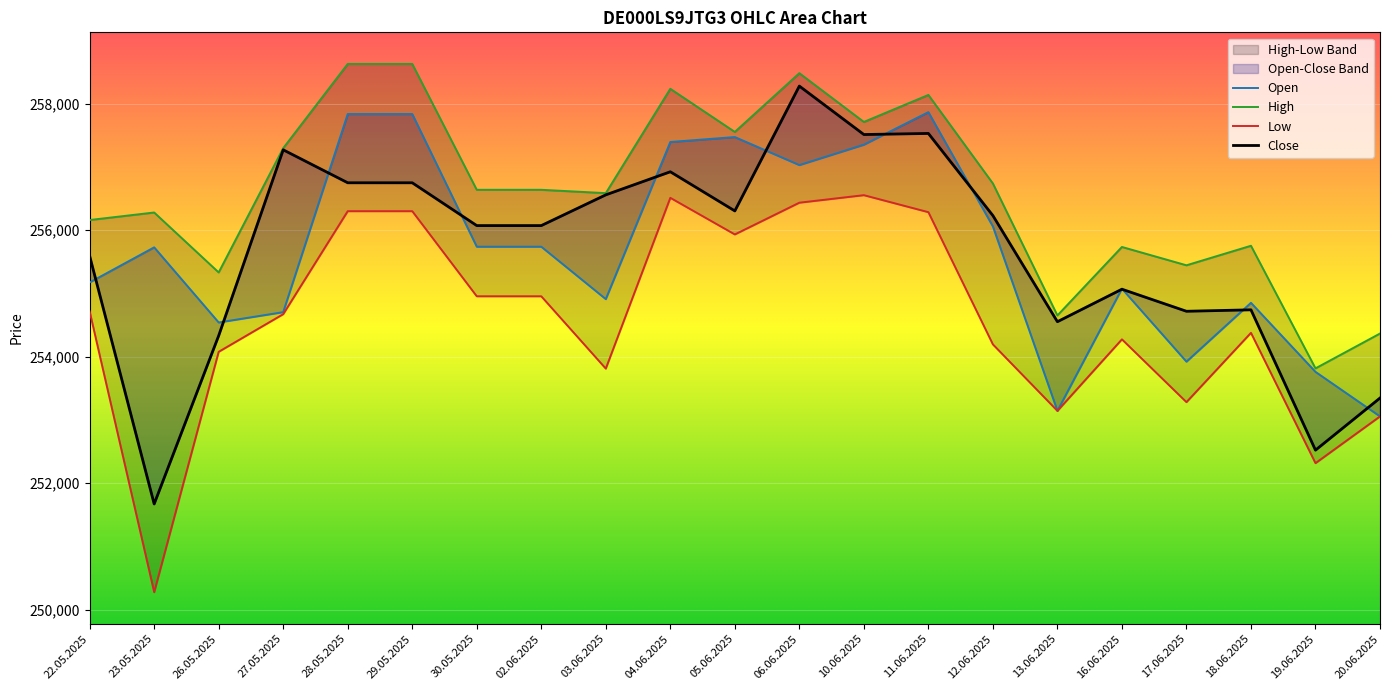

Reading left to right, what are all the values shown in this chart?

Open: 22.05.2025=255175	23.05.2025=255730	26.05.2025=254542	27.05.2025=254705	28.05.2025=257838	29.05.2025=257838	30.05.2025=255740	02.06.2025=255740	03.06.2025=254911	04.06.2025=257396	05.06.2025=257474	06.06.2025=257031	10.06.2025=257353	11.06.2025=257868	12.06.2025=256060	13.06.2025=253144	16.06.2025=255076	17.06.2025=253922	18.06.2025=254853	19.06.2025=253761	20.06.2025=253056
High: 22.05.2025=256162	23.05.2025=256281	26.05.2025=255333	27.05.2025=257298	28.05.2025=258630	29.05.2025=258630	30.05.2025=256640	02.06.2025=256640	03.06.2025=256587	04.06.2025=258237	05.06.2025=257555	06.06.2025=258484	10.06.2025=257713	11.06.2025=258140	12.06.2025=256740	13.06.2025=254653	16.06.2025=255736	17.06.2025=255446	18.06.2025=255755	19.06.2025=253816	20.06.2025=254367
Low: 22.05.2025=254716	23.05.2025=250277	26.05.2025=254078	27.05.2025=254673	28.05.2025=256302	29.05.2025=256302	30.05.2025=254956	02.06.2025=254956	03.06.2025=253812	04.06.2025=256513	05.06.2025=255934	06.06.2025=256436	10.06.2025=256555	11.06.2025=256286	12.06.2025=254195	13.06.2025=253144	16.06.2025=254275	17.06.2025=253282	18.06.2025=254378	19.06.2025=252317	20.06.2025=253056
Close: 22.05.2025=255594	23.05.2025=251672	26.05.2025=254333	27.05.2025=257272	28.05.2025=256751	29.05.2025=256751	30.05.2025=256074	02.06.2025=256074	03.06.2025=256560	04.06.2025=256925	05.06.2025=256306	06.06.2025=258280	10.06.2025=257514	11.06.2025=257531	12.06.2025=256232	13.06.2025=254554	16.06.2025=255068	17.06.2025=254719	18.06.2025=254742	19.06.2025=252523	20.06.2025=253347